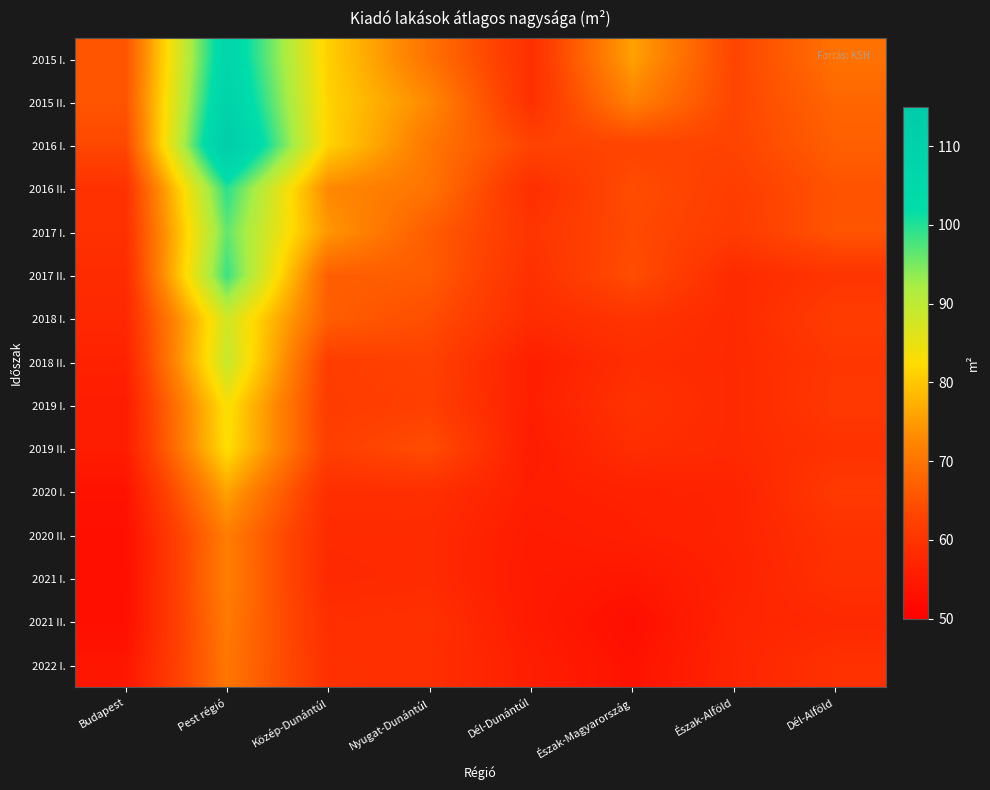

At which category does the chart reach its minimum across all series?

Észak-Magyarország